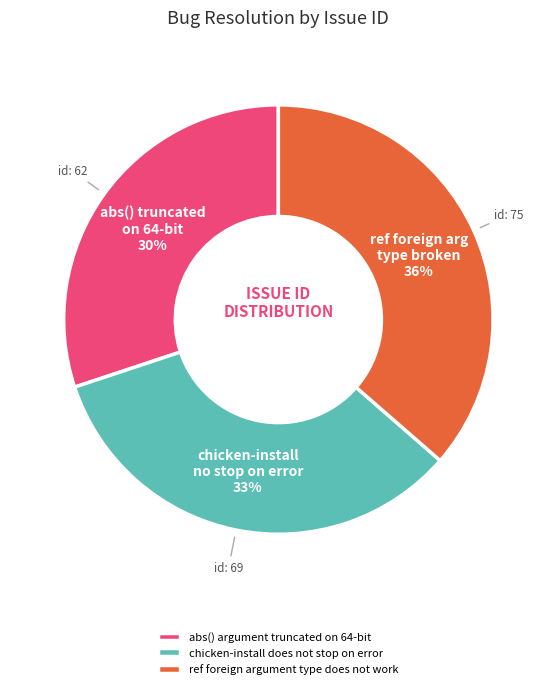

To the nearest percent, what percentage of the pie is chicken-install does not stop on error?

33%